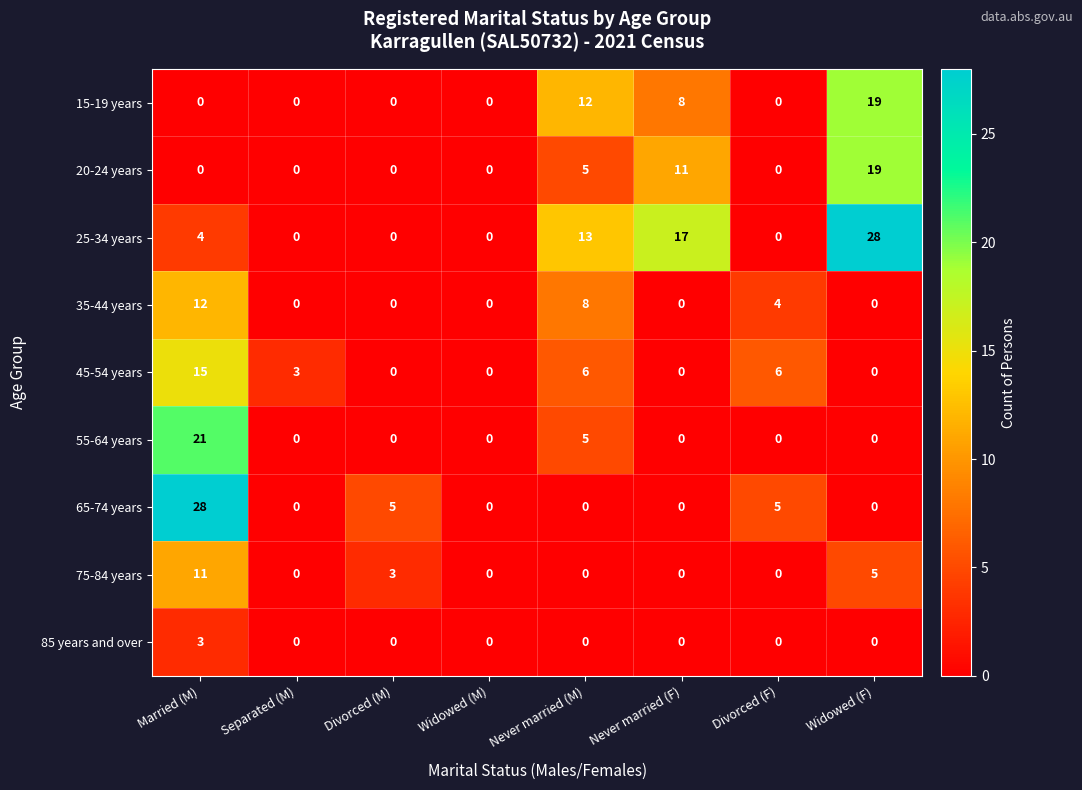

The value of 65-74 years at Never married (F) is 0. True or false?

True